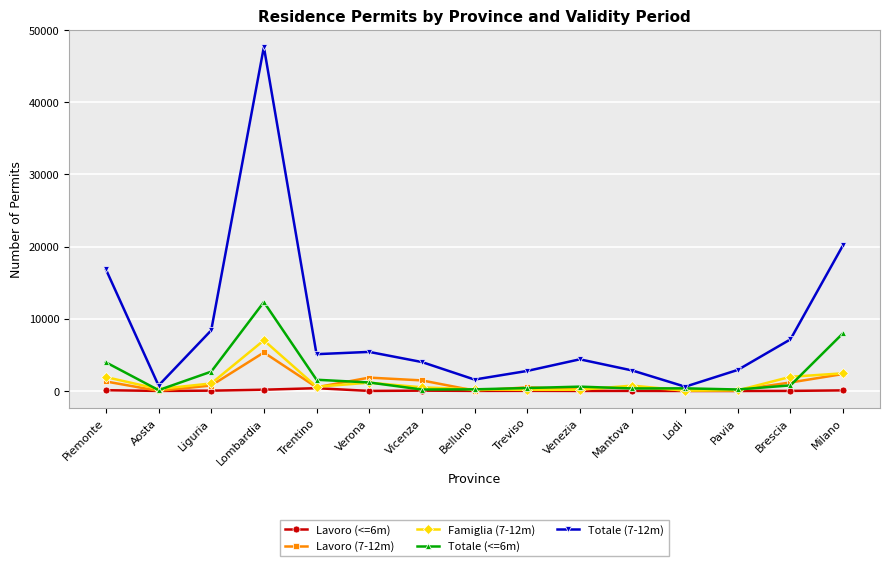

What is the sum of all Totale (7-12m) values?

130649